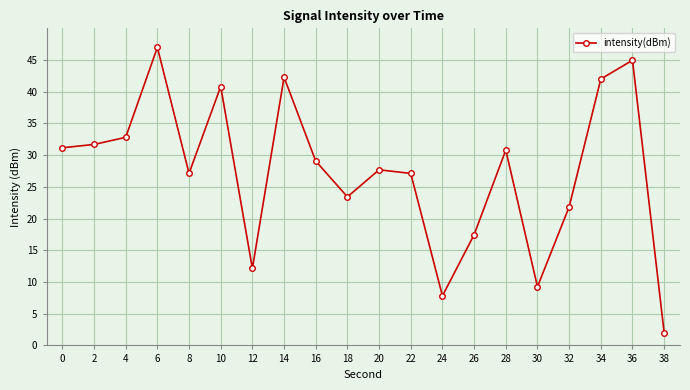

True or false: the data shows 52.0 at 16.

False